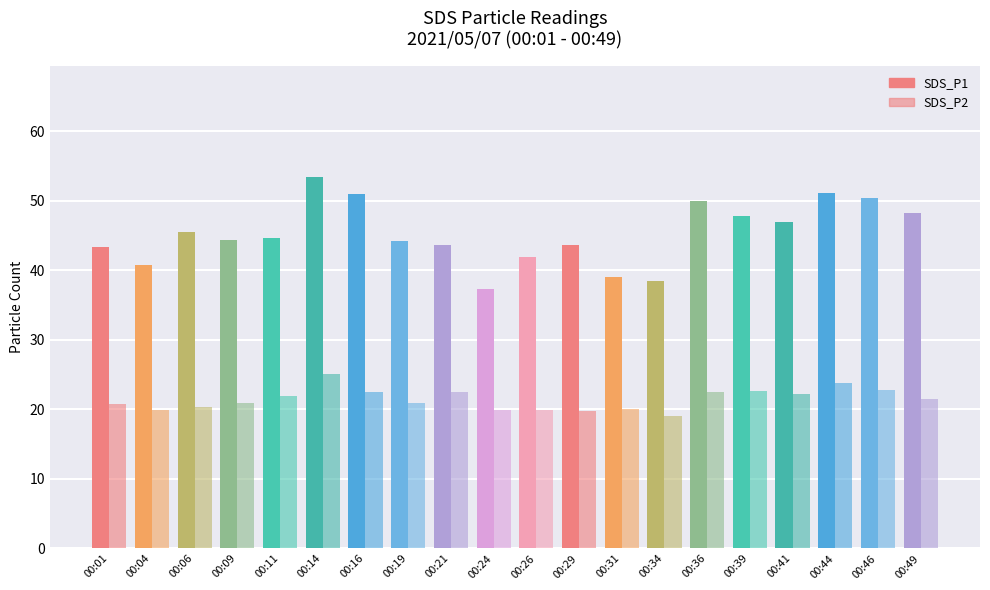

How many groups of bars are there?

20